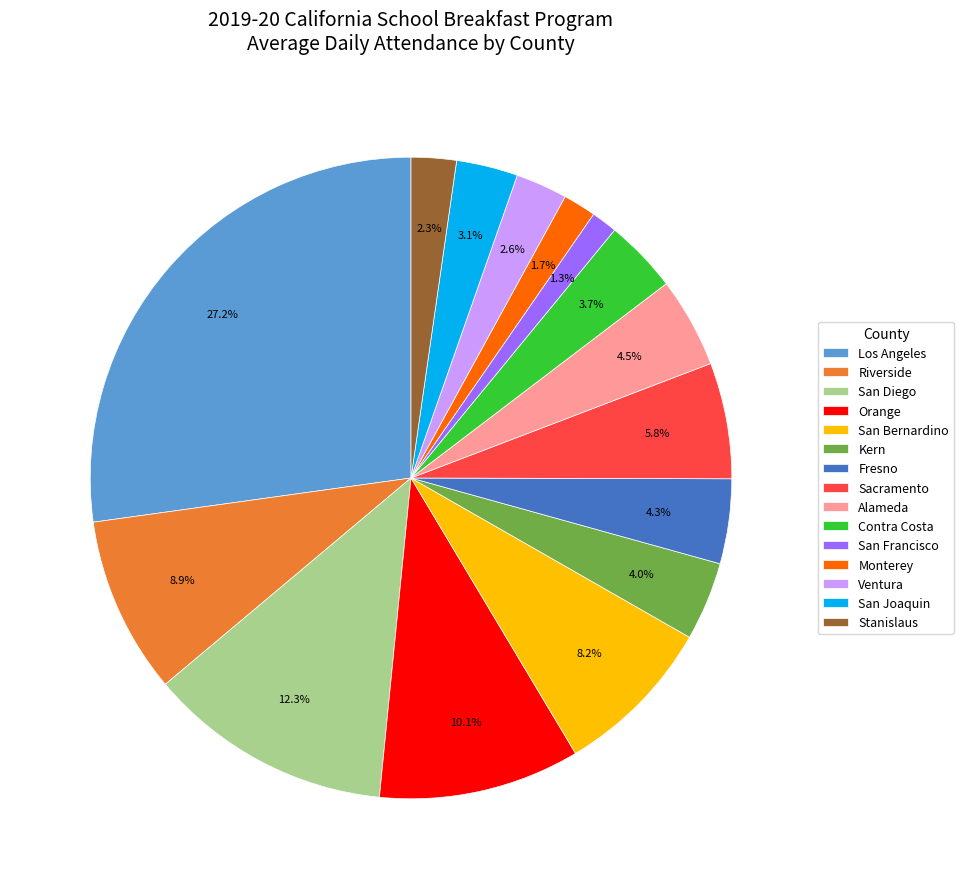

What percentage do Sacramento and Ventura together represent?

8.4%